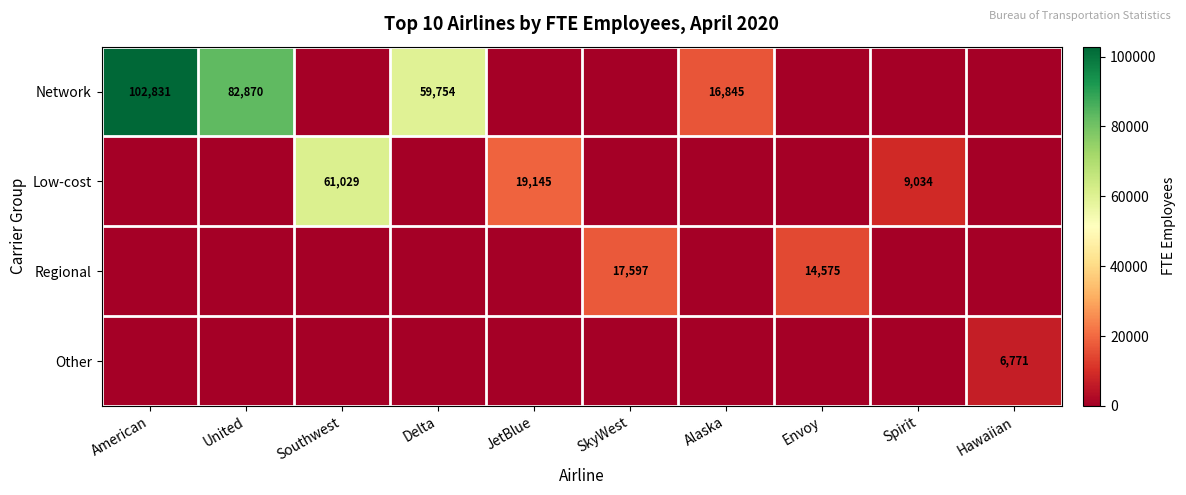

Is it true that Network equals 59754 at Delta?

True